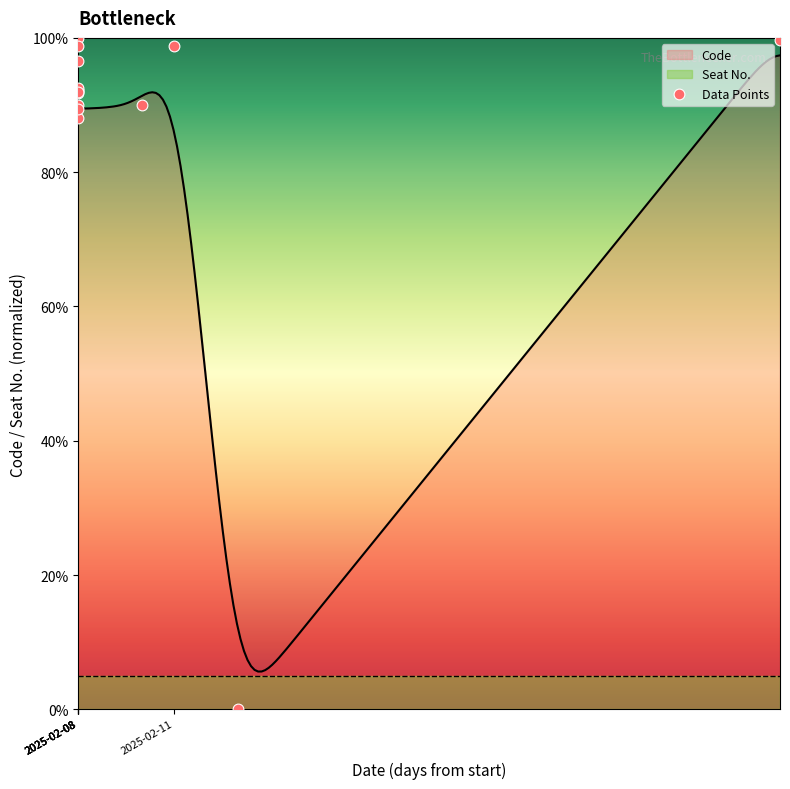

What is the highest value of the Code series?

97.4